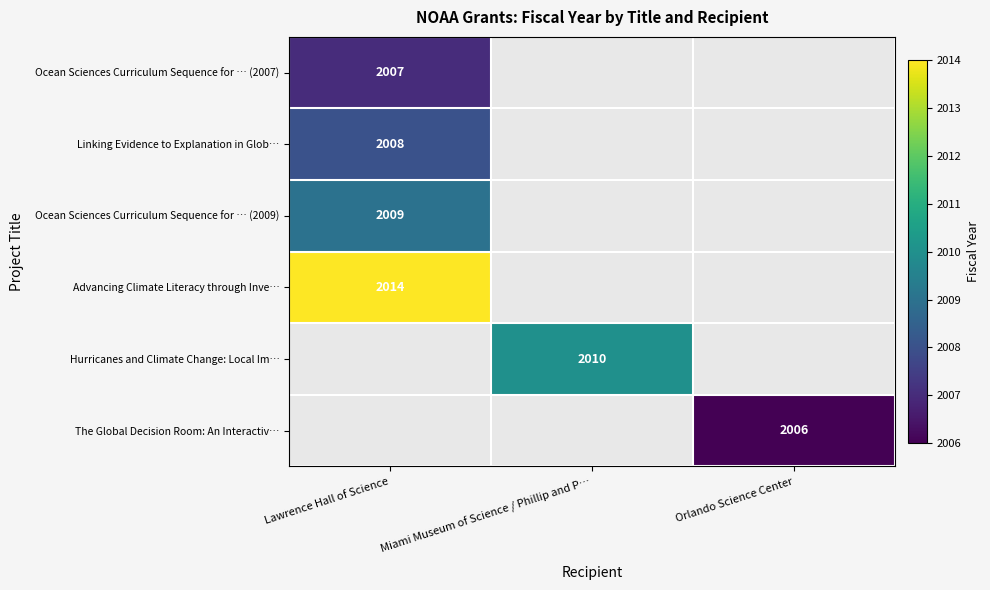

Count the number of categories in the chart.

3